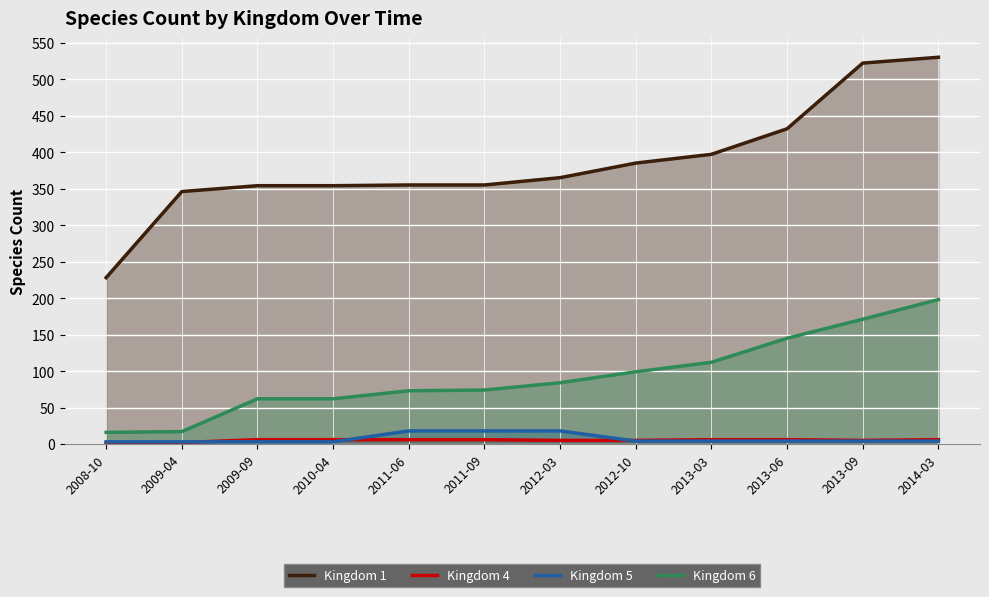

At which label does Kingdom 6 first exceed 84?

2012-10